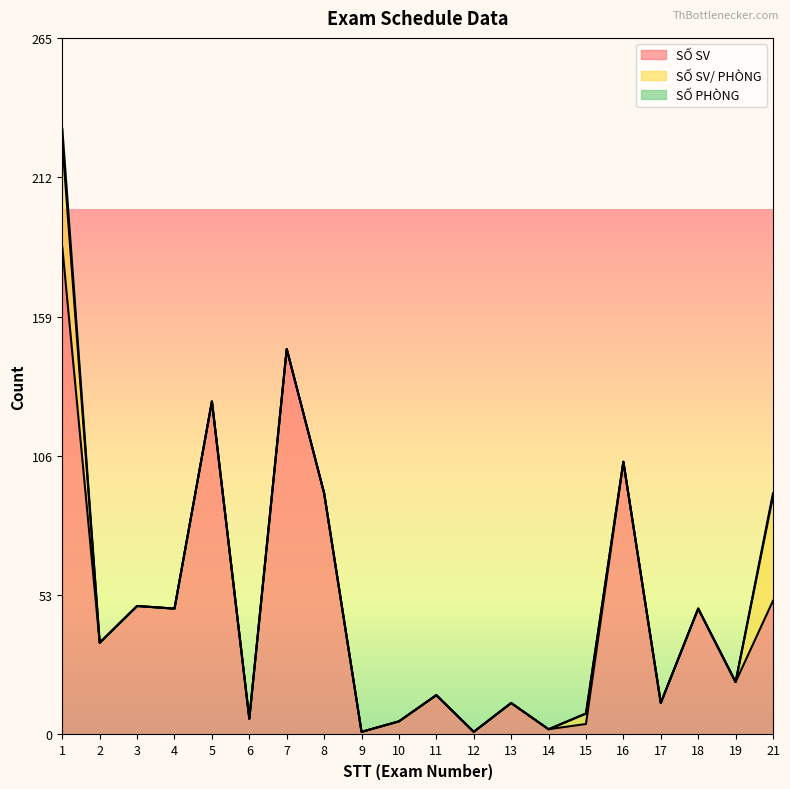

At which label is SỐ PHÒNG closest to 2?

21